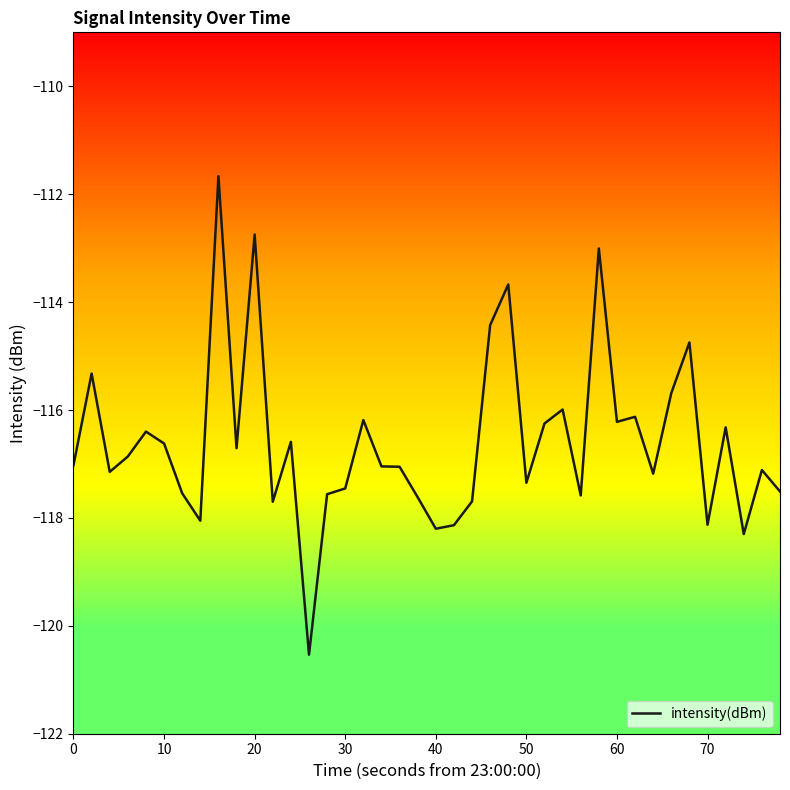

What is the highest value of the intensity(dBm) series?

-111.7